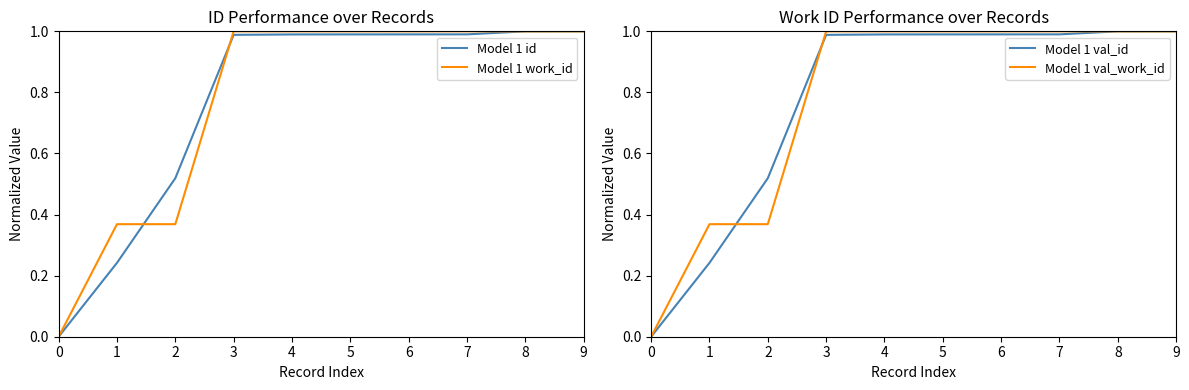

What is the total value across all series at 5?

4.0